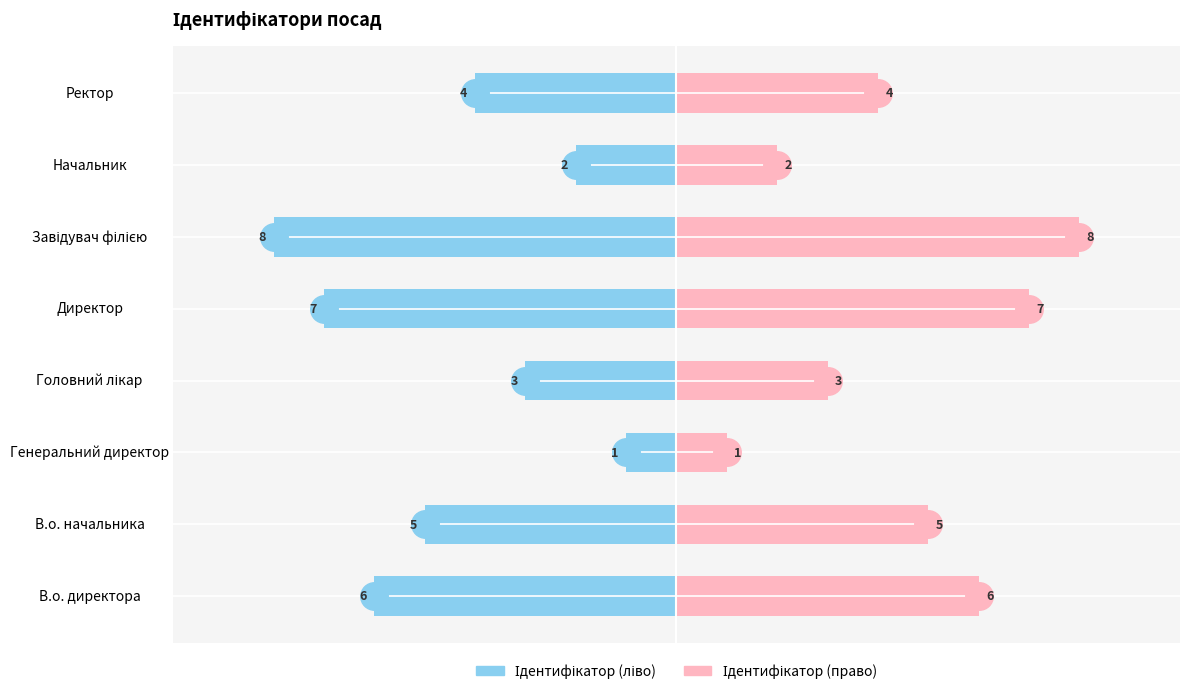

How many series are shown in this chart?

2